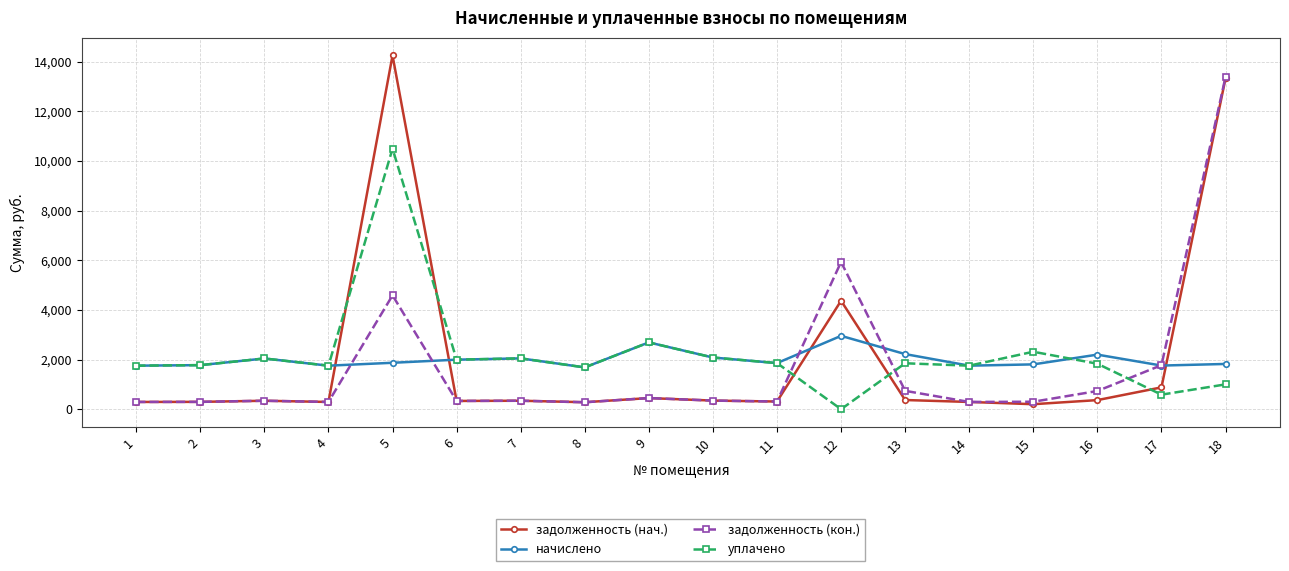

After their last crossing, which series has the higher values: уплачено or начислено?

начислено